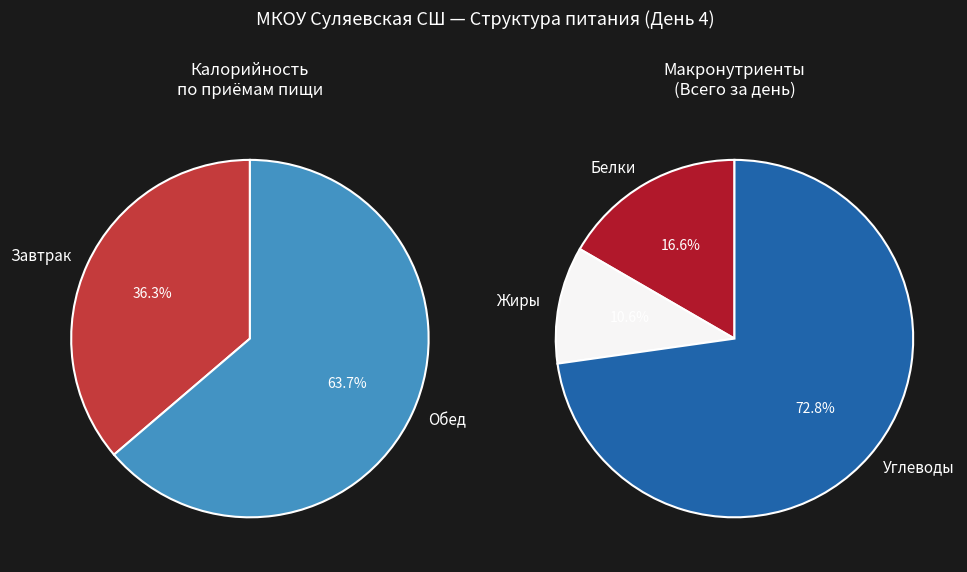

To the nearest percent, what is the difference between the Обед and Завтрак slice percentages?

27%